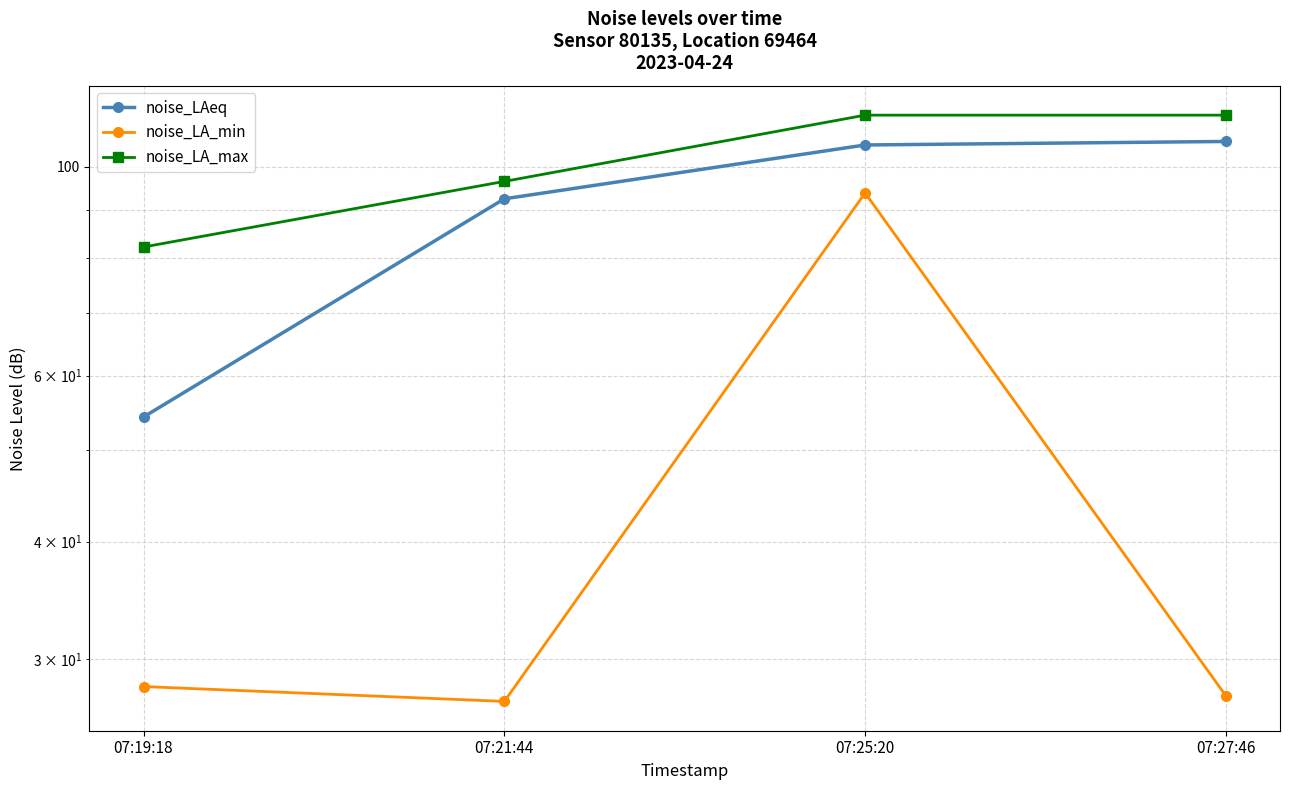

Rank the series at 07:21:44 from lowest to highest value.

noise_LA_min, noise_LAeq, noise_LA_max